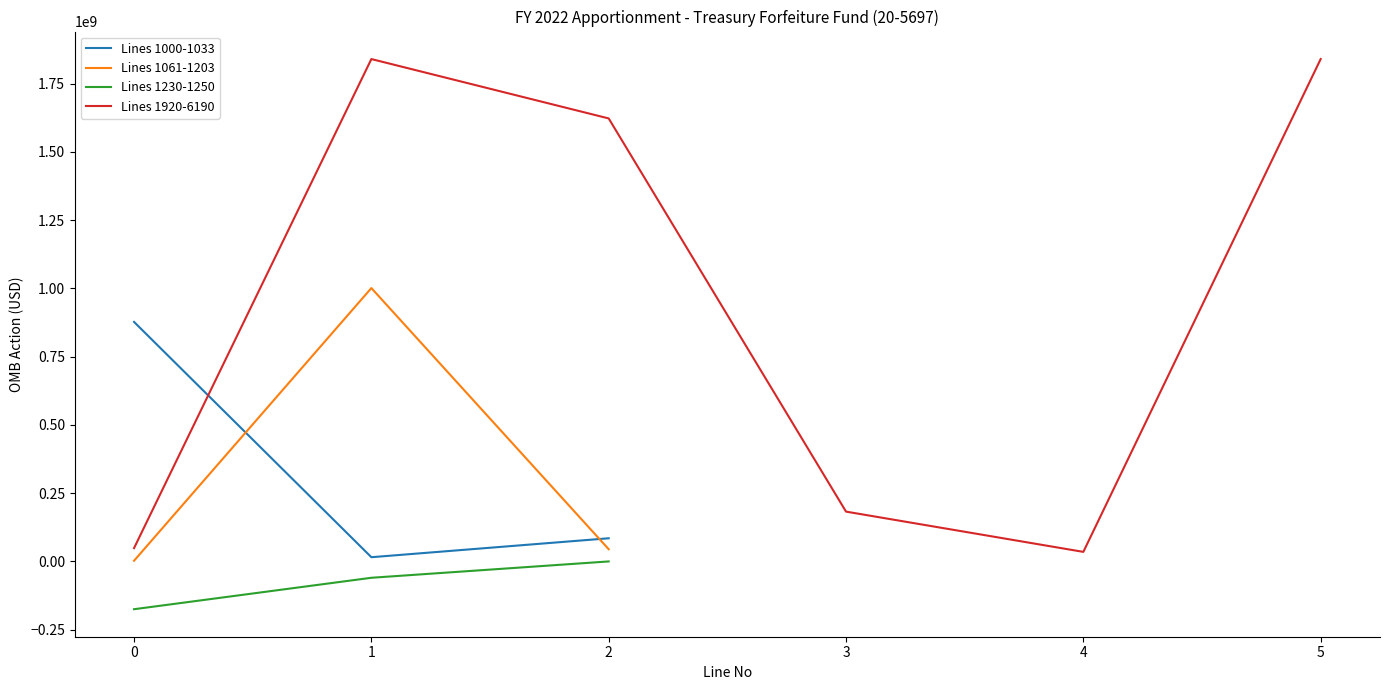

What is the value of the 9th point from the left?

-516